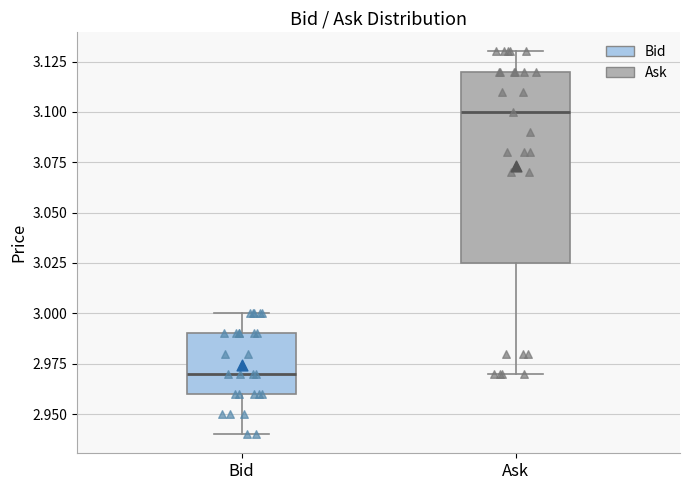

Reading left to right, read every box against the y-axis: the position of its median line, the range the box covers, and the ends of its whiskers. The values are not printed on the chart, so give them approximately, as read against the axis.

Bid: median 2.970, box 2.960 to 2.990, whiskers 2.940 to 3.000
Ask: median 3.100, box 3.025 to 3.120, whiskers 2.970 to 3.130